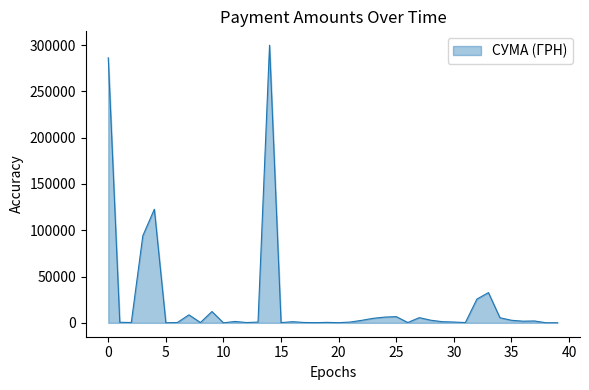

What is the difference between the maximum and minimum values?

299911.9